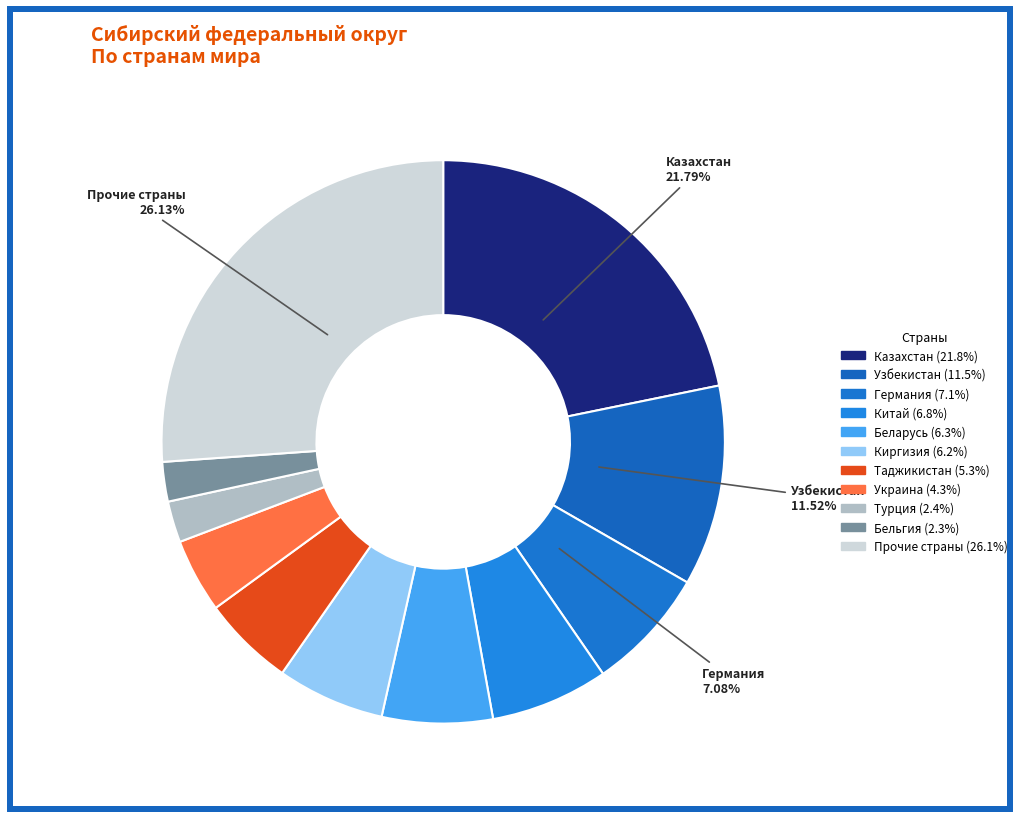

How many slices are in this pie chart?

11